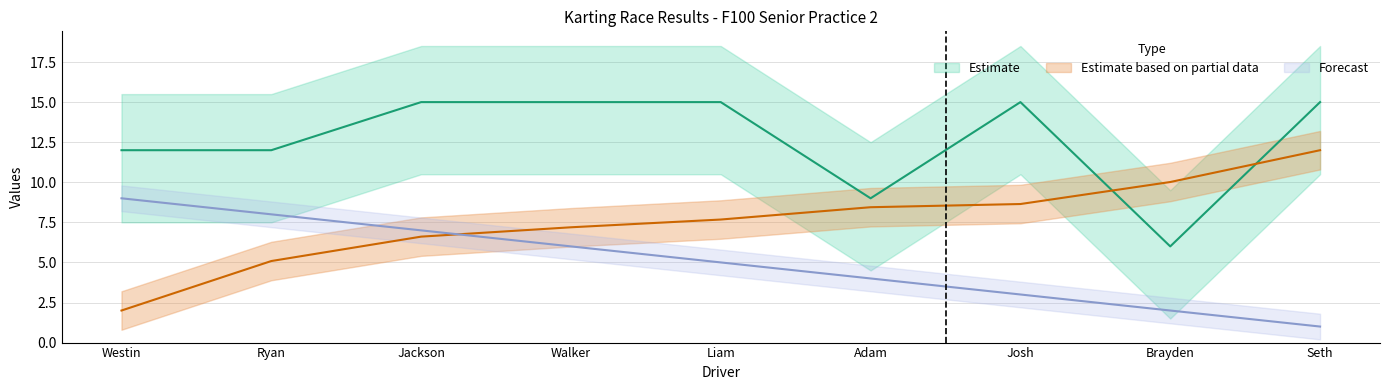

What is the approximate value of Position at Josh?

3